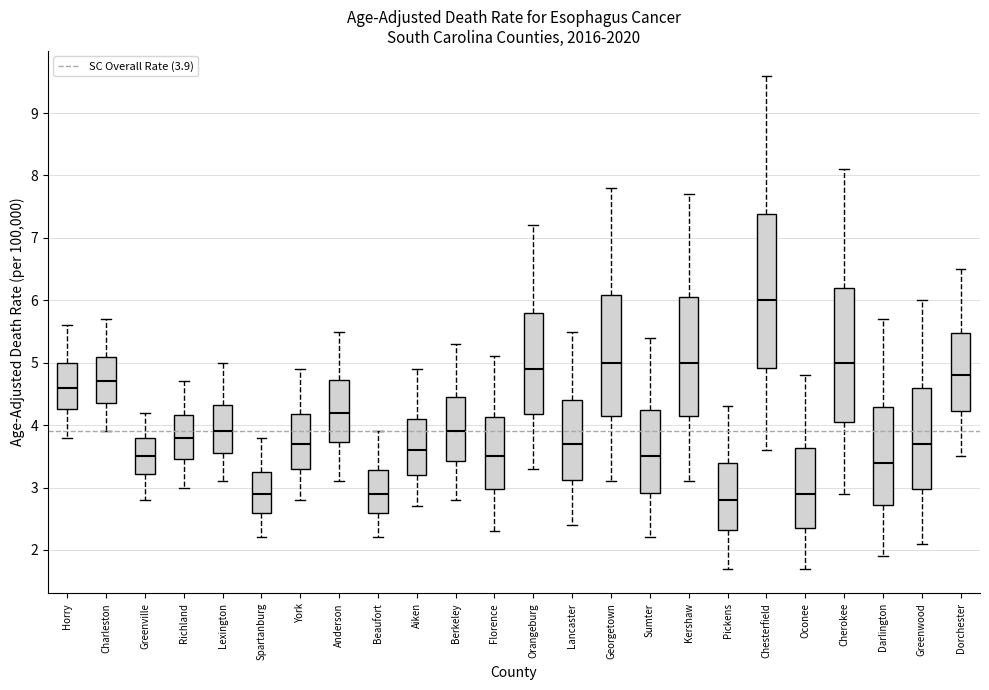

Comparing the boxes themselves (not the whiskers), which one is the tallest?

Chesterfield